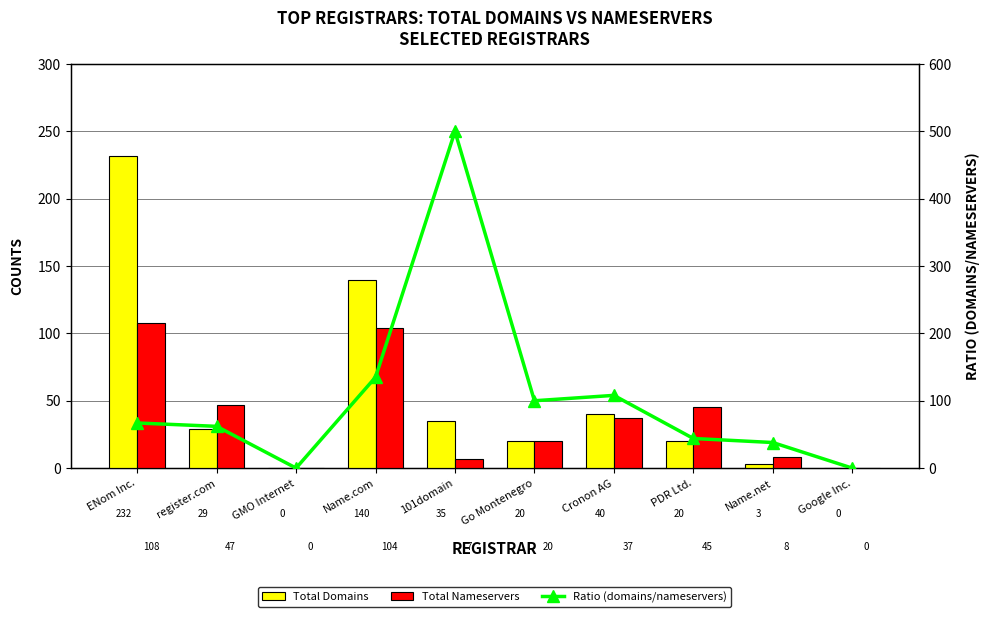

What is the difference between the Ratio (domains/nameservers) values at ENom Inc. and Google Inc.?

67